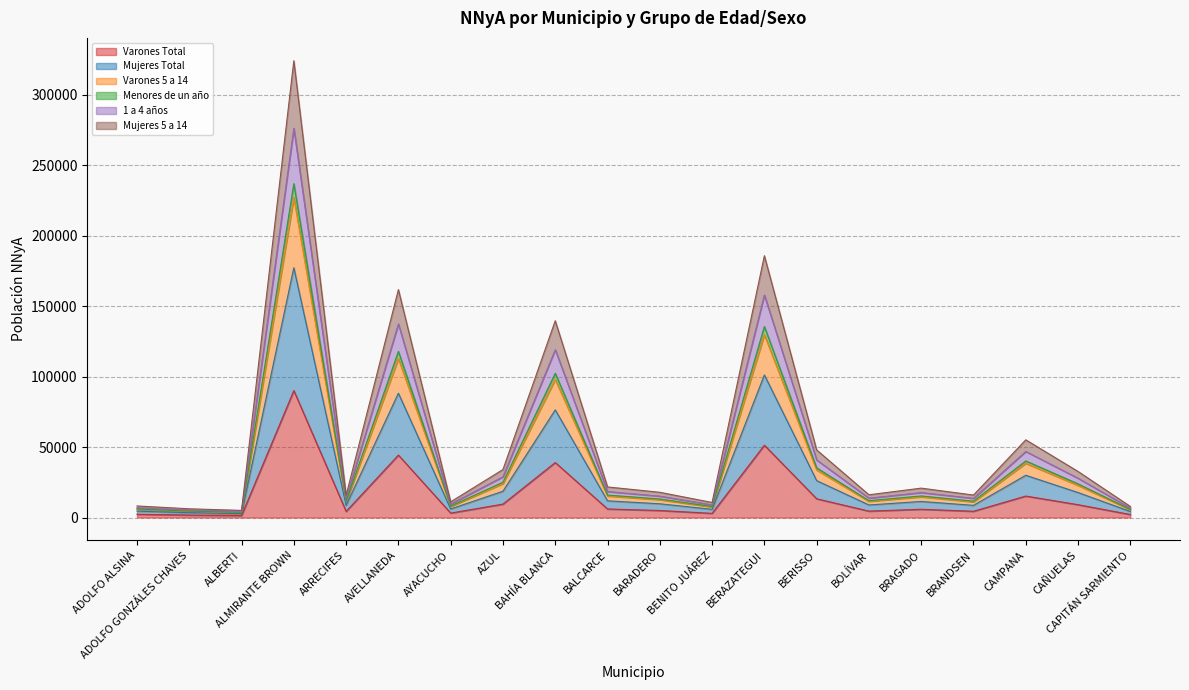

How many data points in Varones Total are above 5860?

9